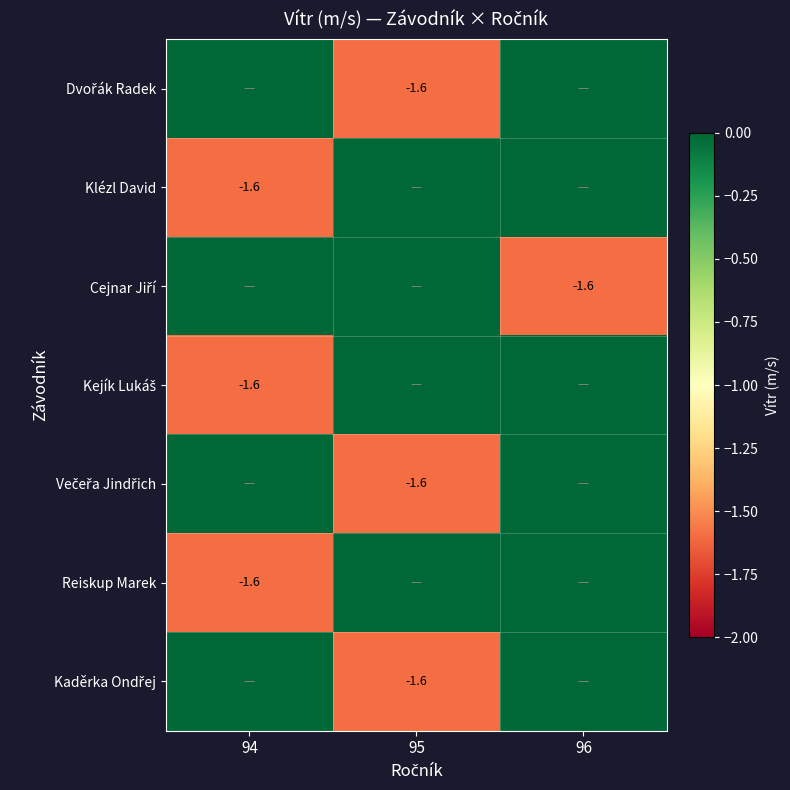

What is the minimum value for Dvořák Radek?

-1.6